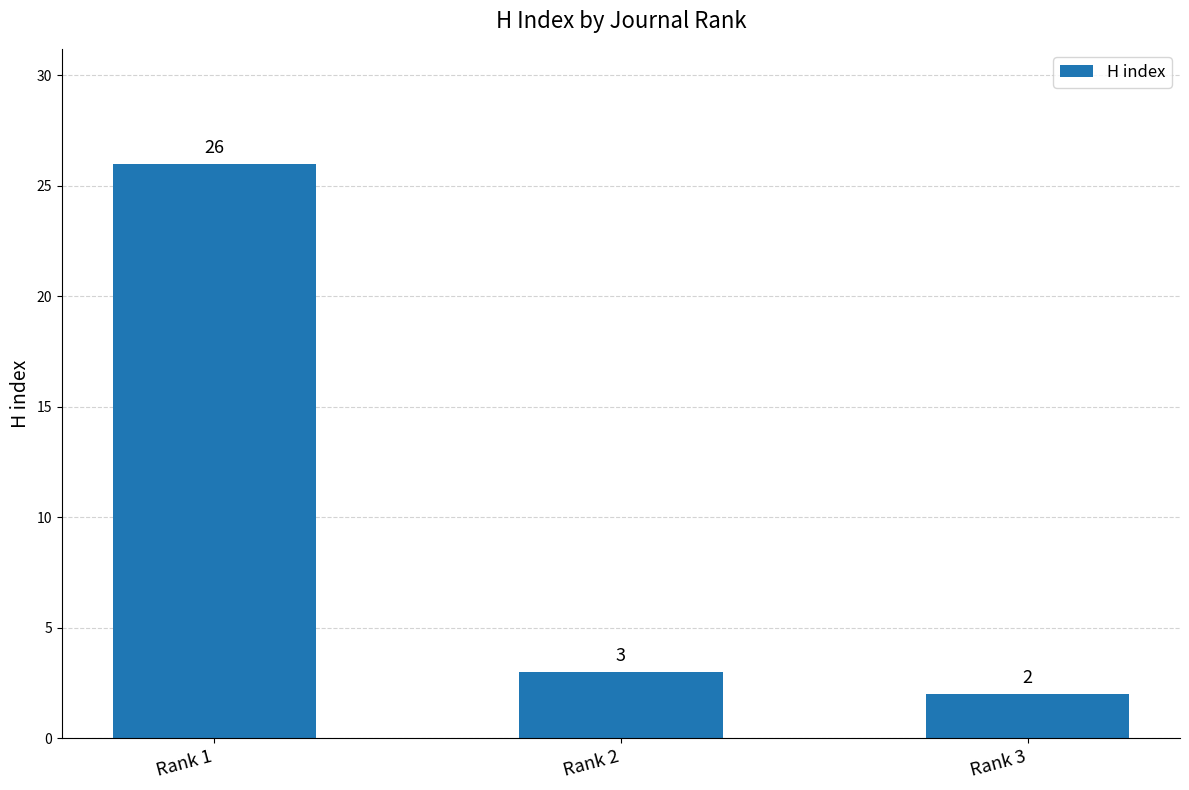

True or false: the data shows 3 at Rank 2.

True